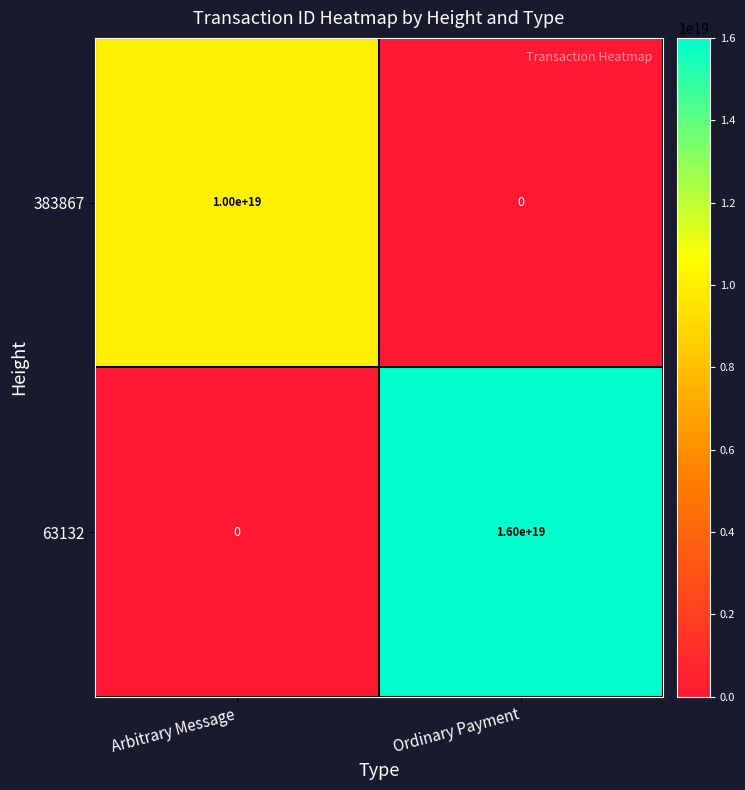

Which series has the widest spread of values?

63132